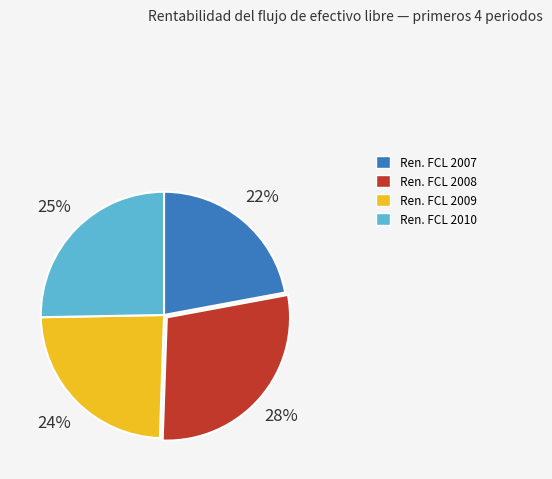

Which category has the biggest portion of the pie?

Ren. FCL 2008